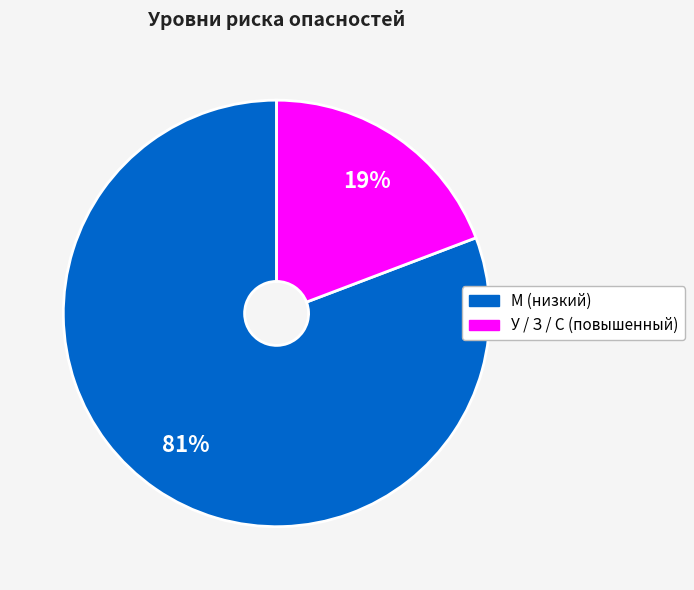

Is there a majority slice in this chart?

Yes